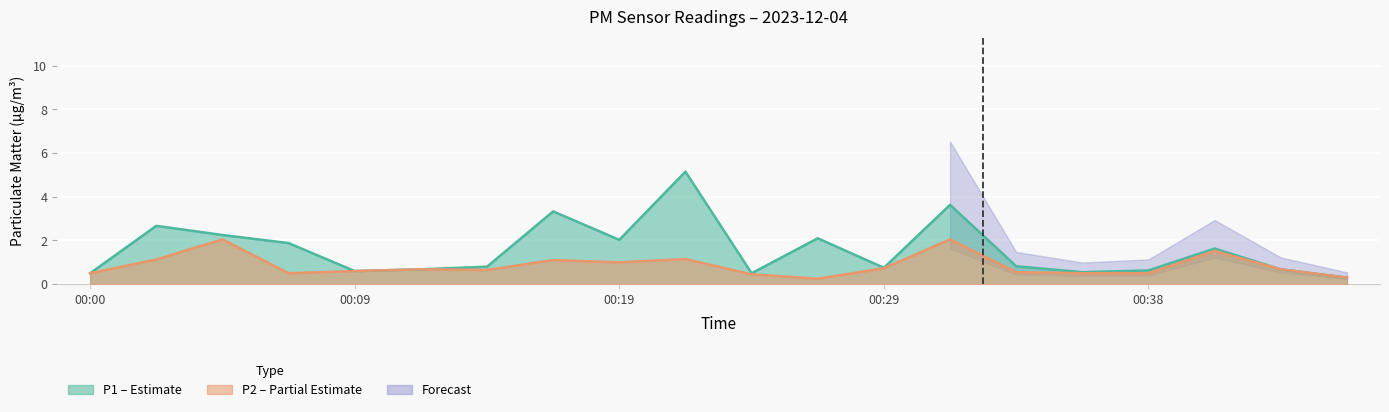

Which category has the highest value in the P2 series?

00:04